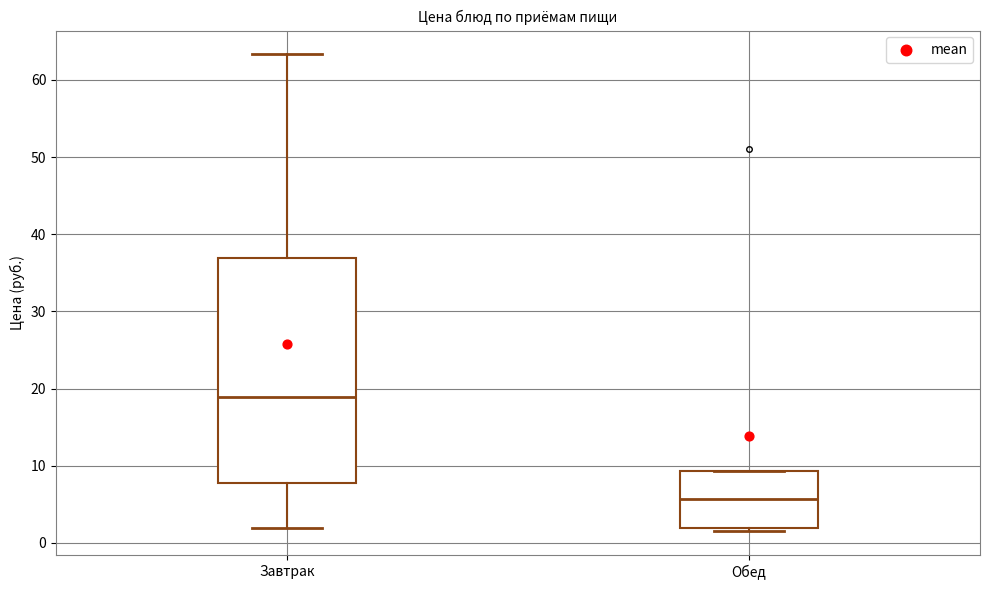

Which box is the tallest, from its lower edge to its upper edge?

Завтрак